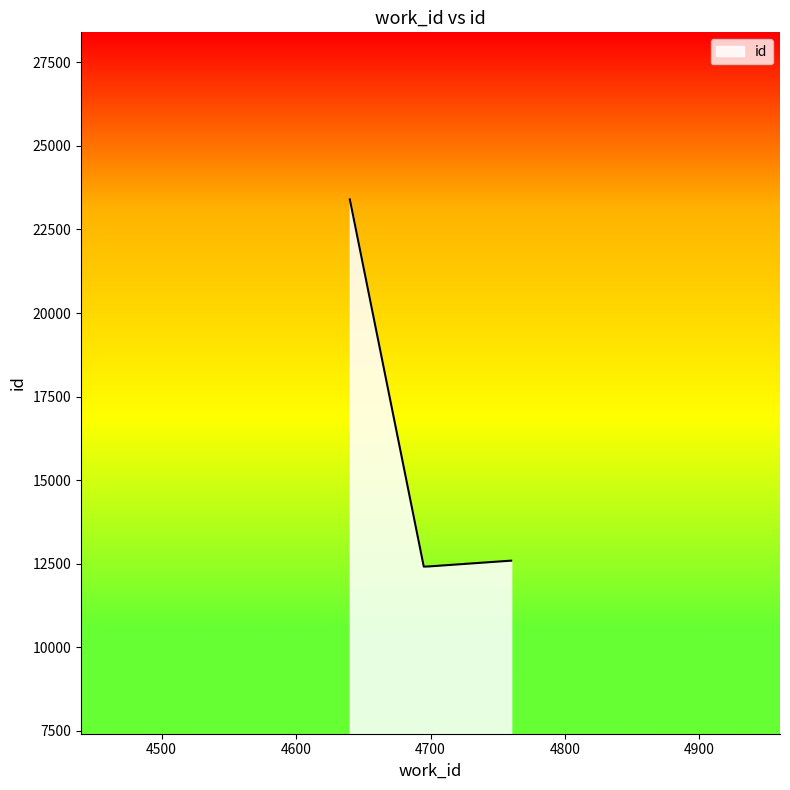

What is the sum of all values?

73410